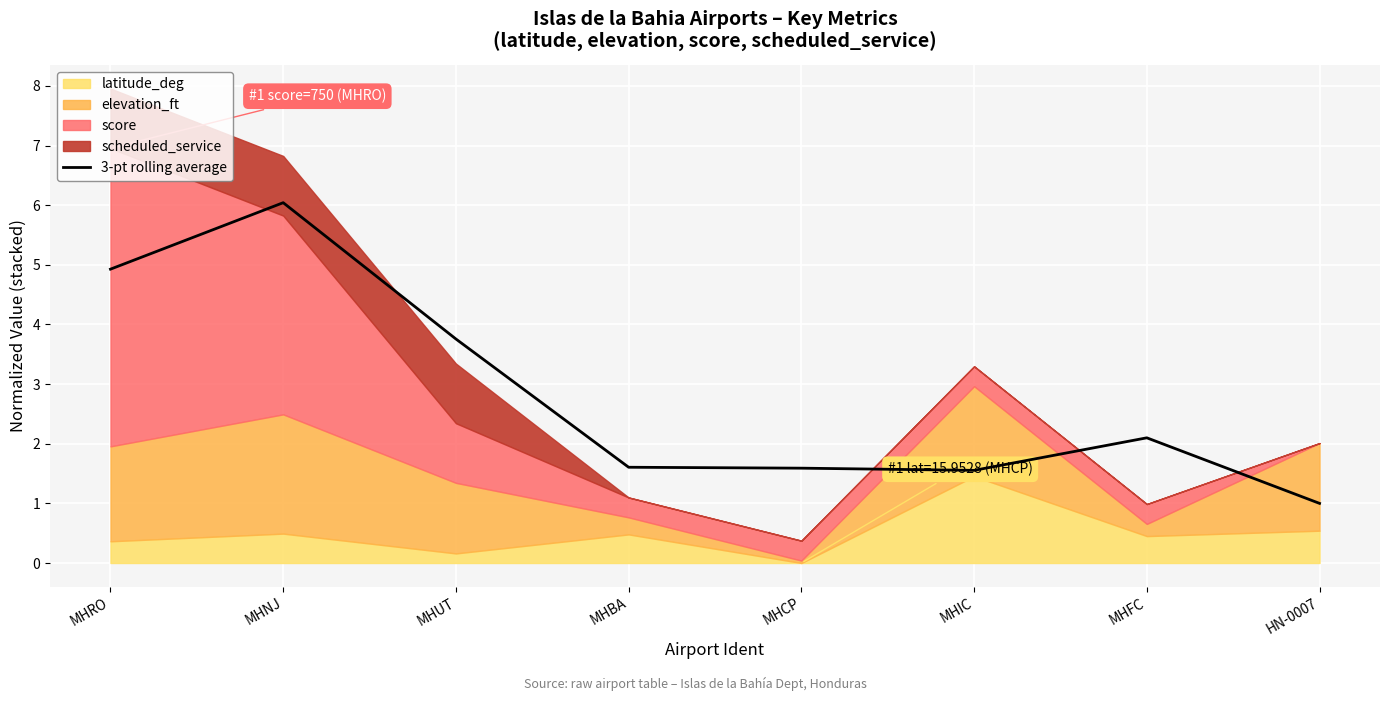

Which category has the lowest value in the 3-pt rolling average series?

HN-0007